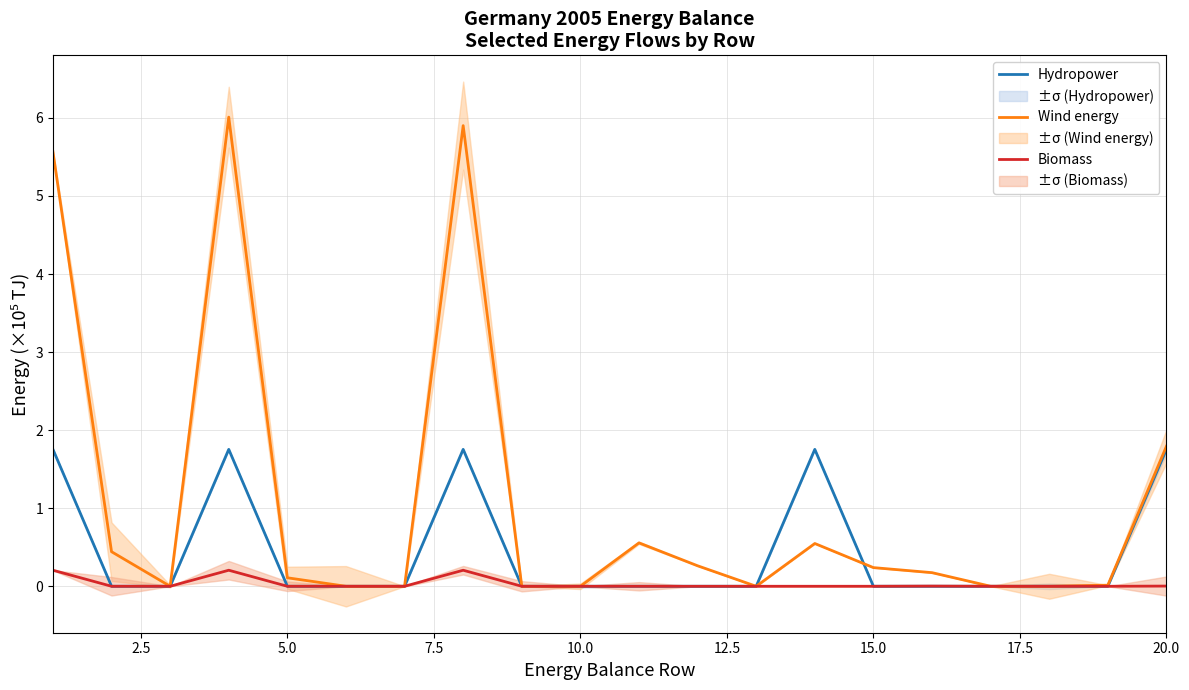

Rank the series by their average value, from highest to lowest.

Wind energy, Hydropower, Biomass